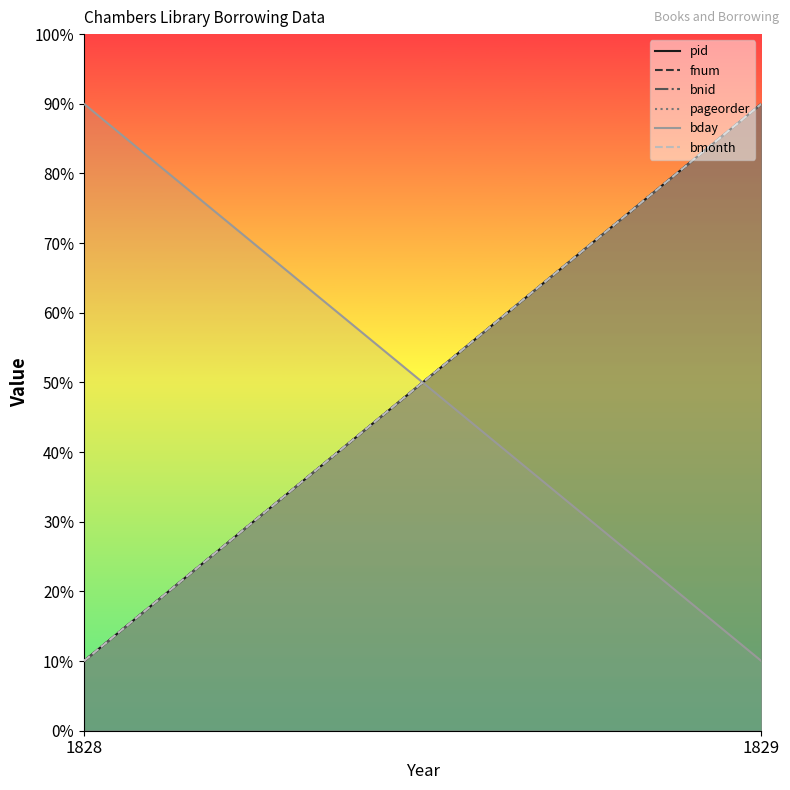

Is the value of fnum at 1828 greater than the value of pageorder at 1828?

No